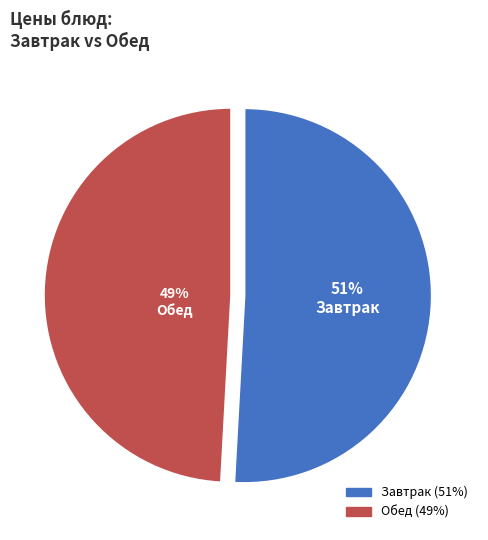

What is the ratio of the value at Обед to the value at Завтрак?

1.0